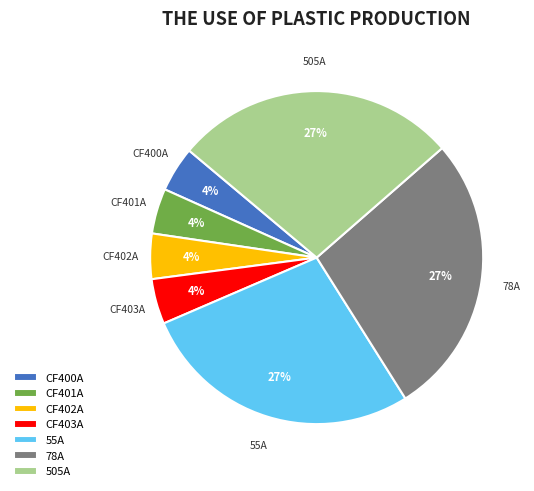

Count the number of slices in the pie.

7